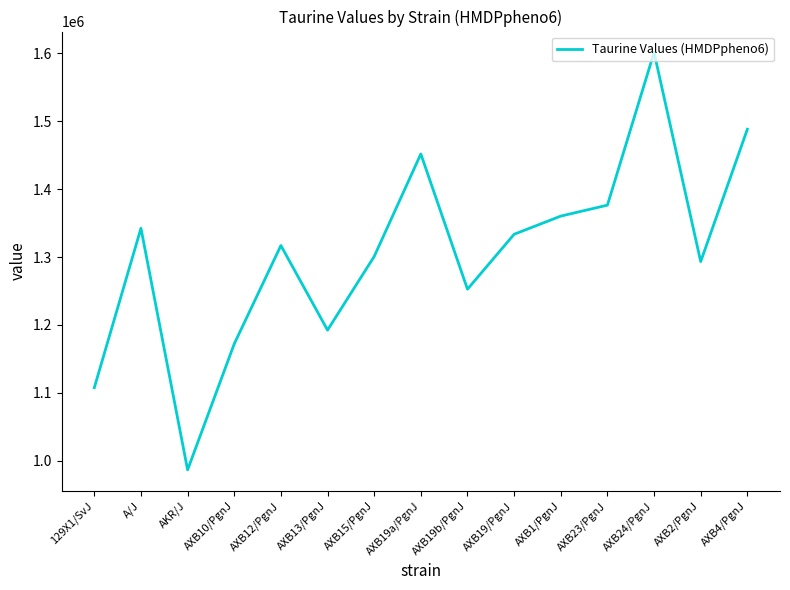

What is the change in value from A/J to AXB24/PgnJ?

+259137.9